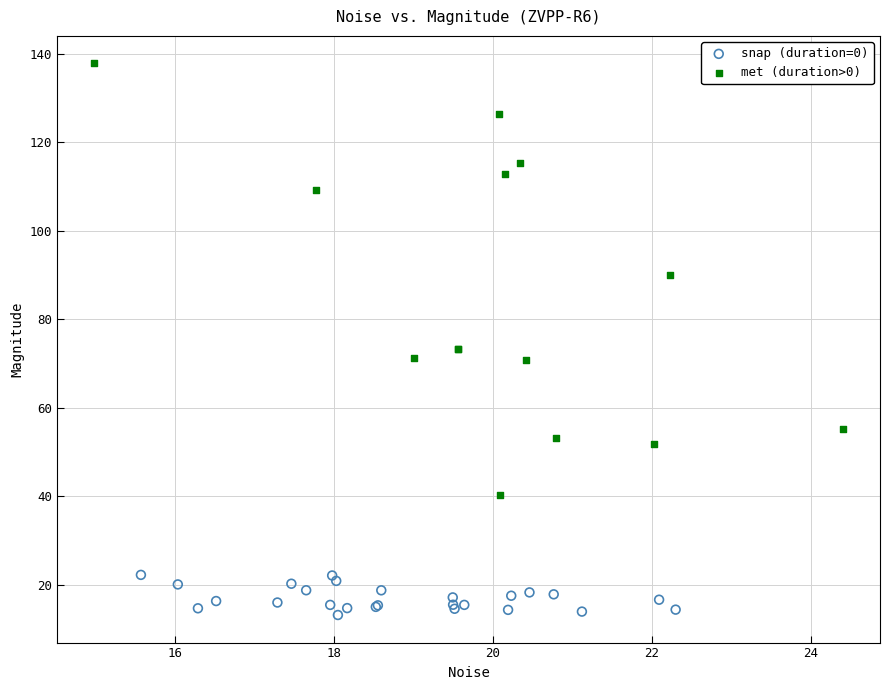

What are all the series names shown in the legend?

snap (duration=0), met (duration>0)